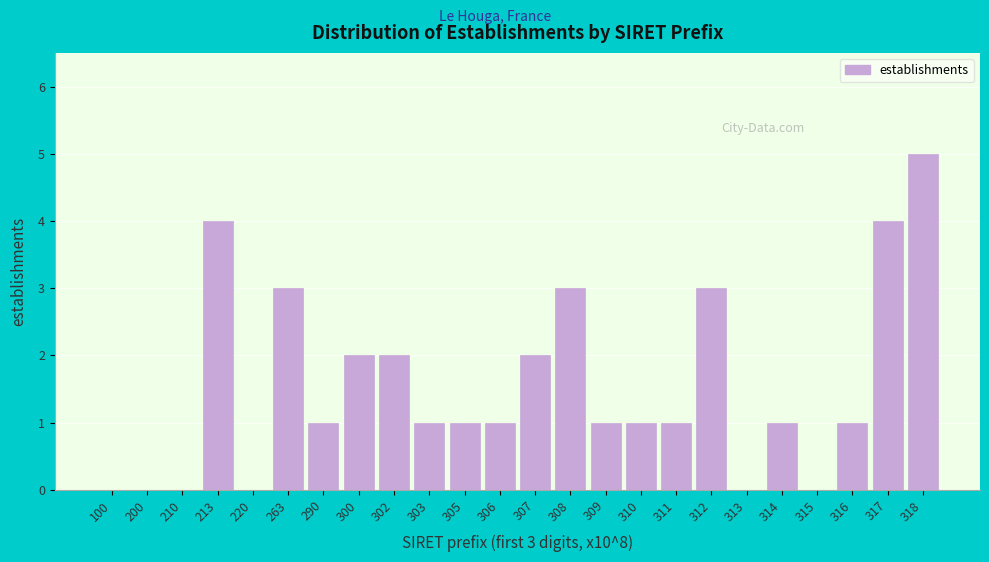

Reading left to right, transcribe all the data shown in this chart.

100=0	200=0	210=0	213=4	220=0	263=3	290=1	300=2	302=2	303=1	305=1	306=1	307=2	308=3	309=1	310=1	311=1	312=3	313=0	314=1	315=0	316=1	317=4	318=5